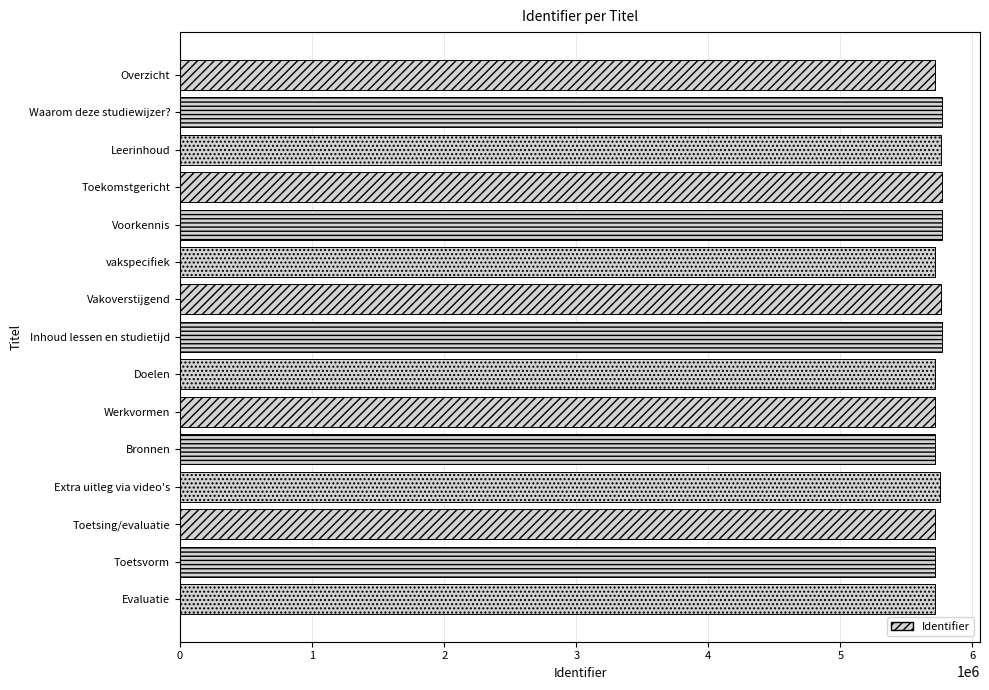

Does the chart contain any negative values?

No